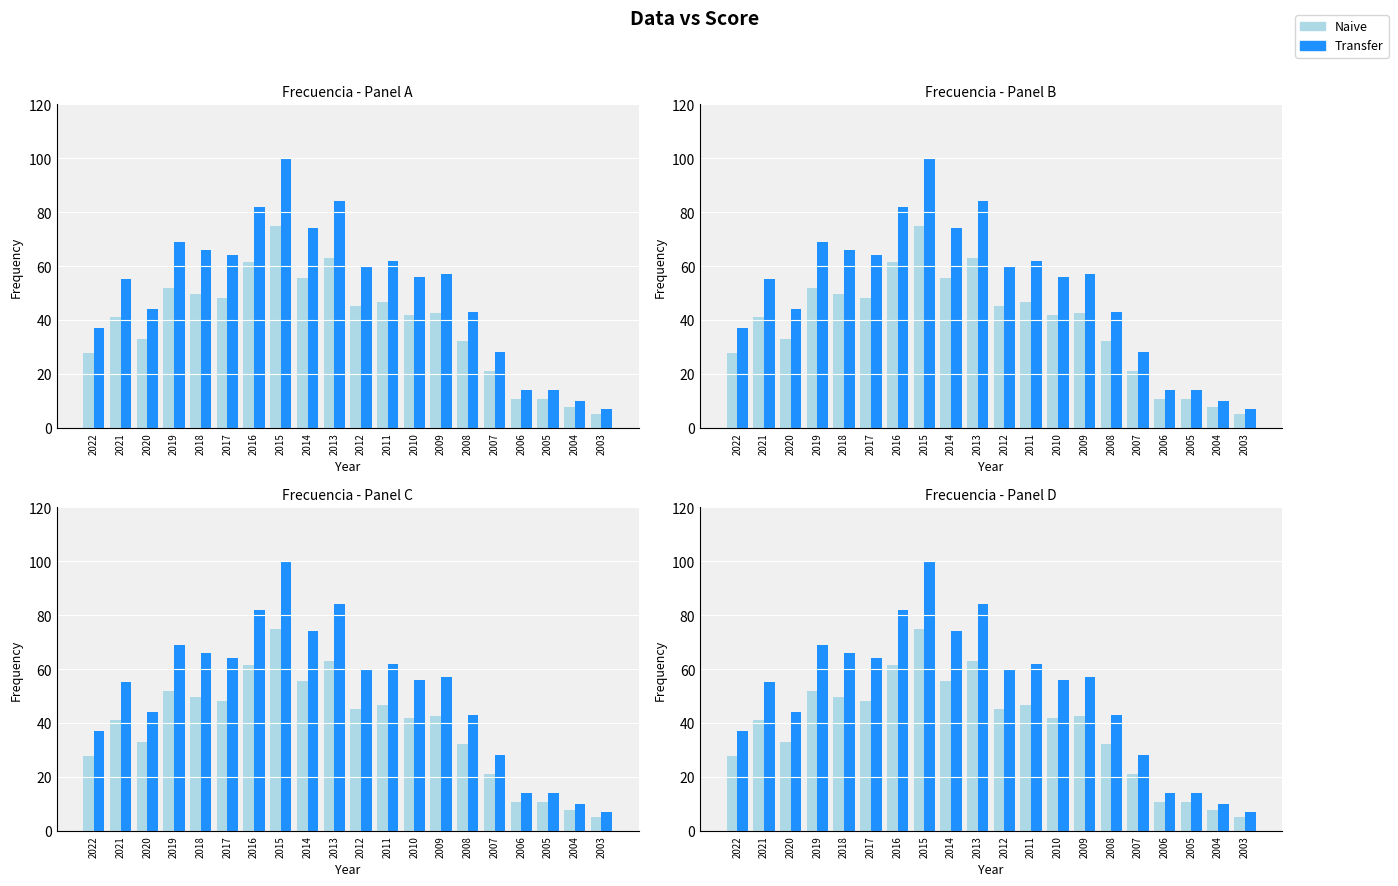

What are all the series names shown in the legend?

Naive, Transfer